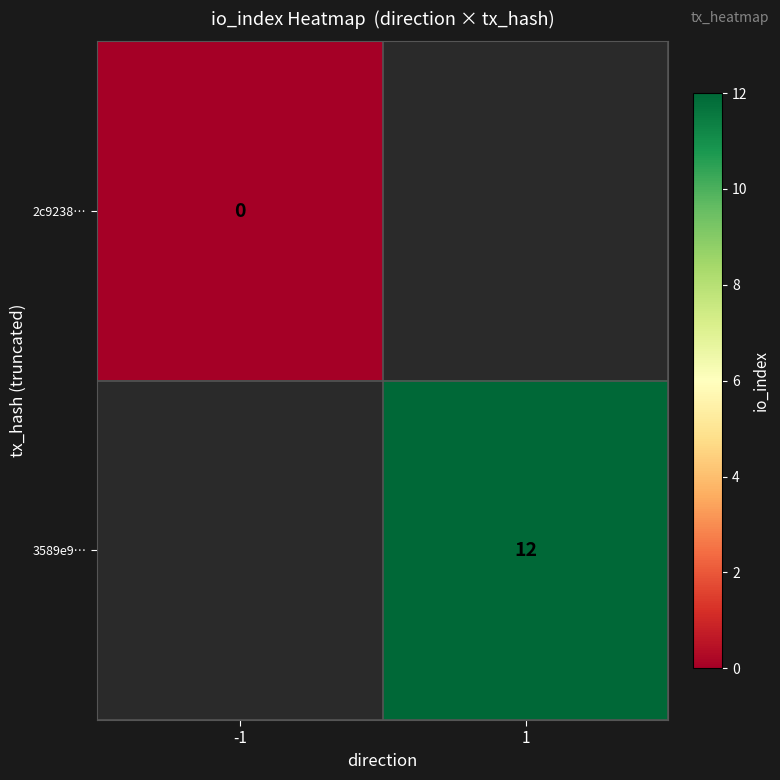

Is the value of 3589e9… at 1 greater than the value of 2c9238… at -1?

Yes